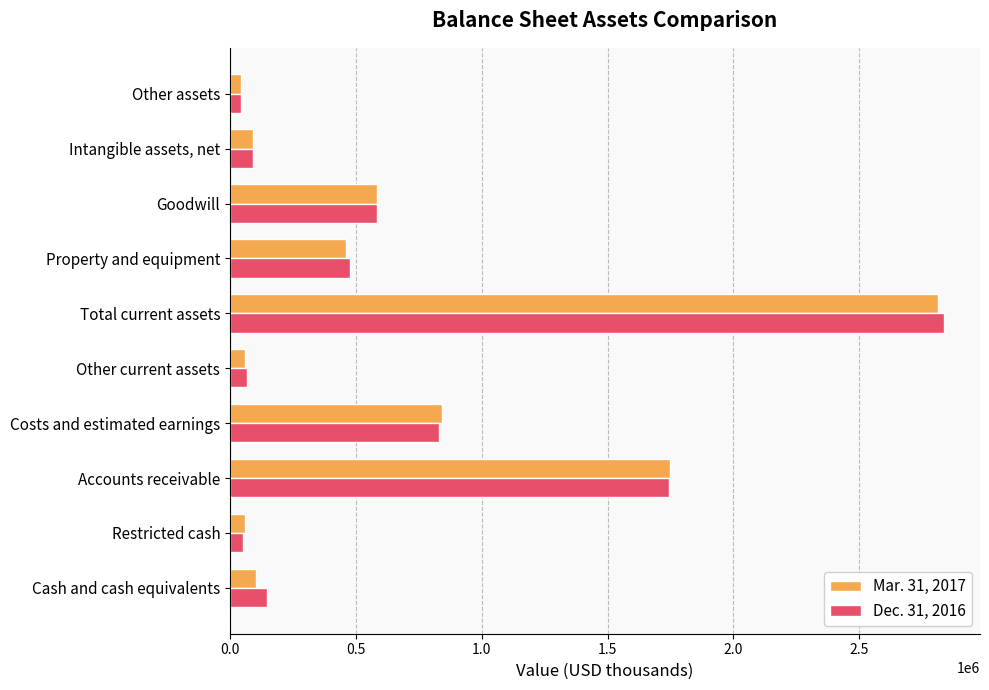

Which series has the largest range (max minus min)?

Dec. 31, 2016